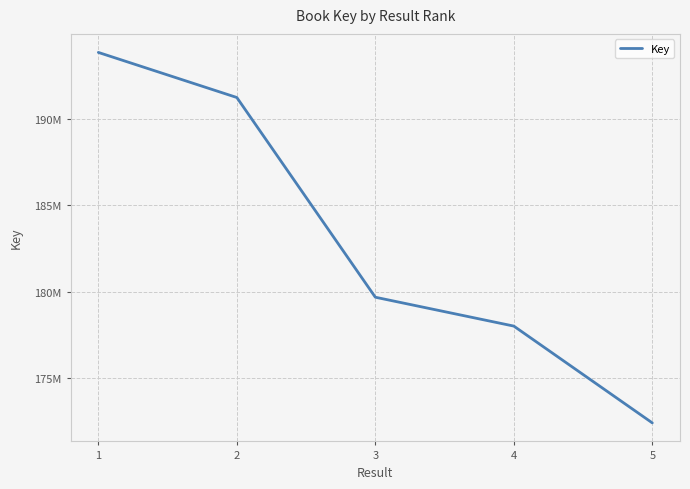

What is the value of the 5th point from the left?

172432117